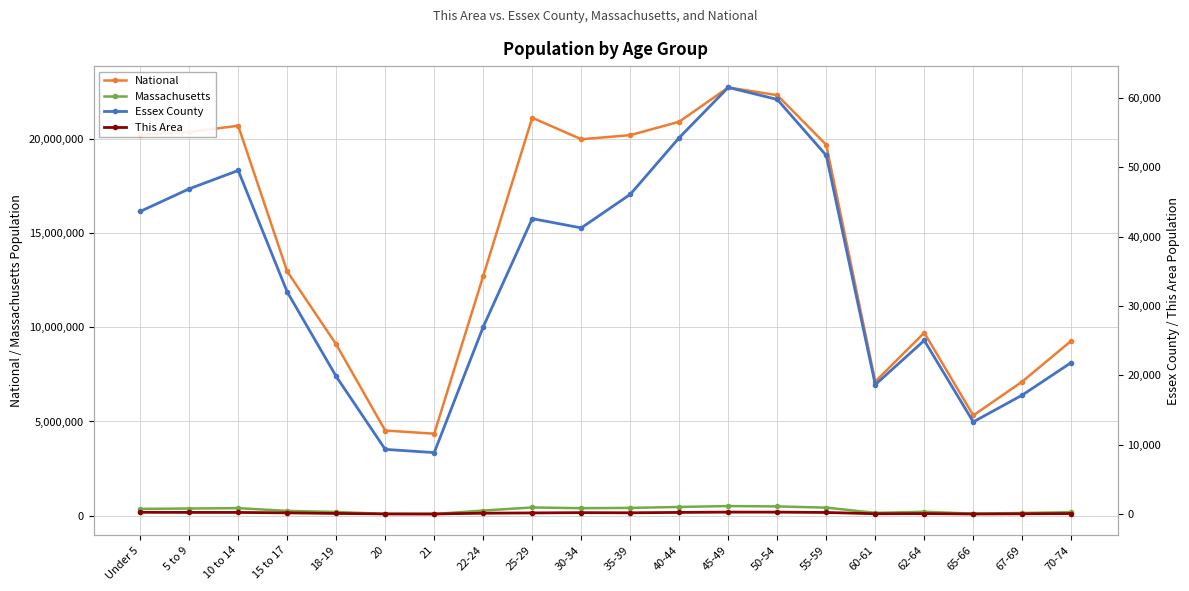

Between 15 to 17 and 67-69, which series saw the biggest shift?

National